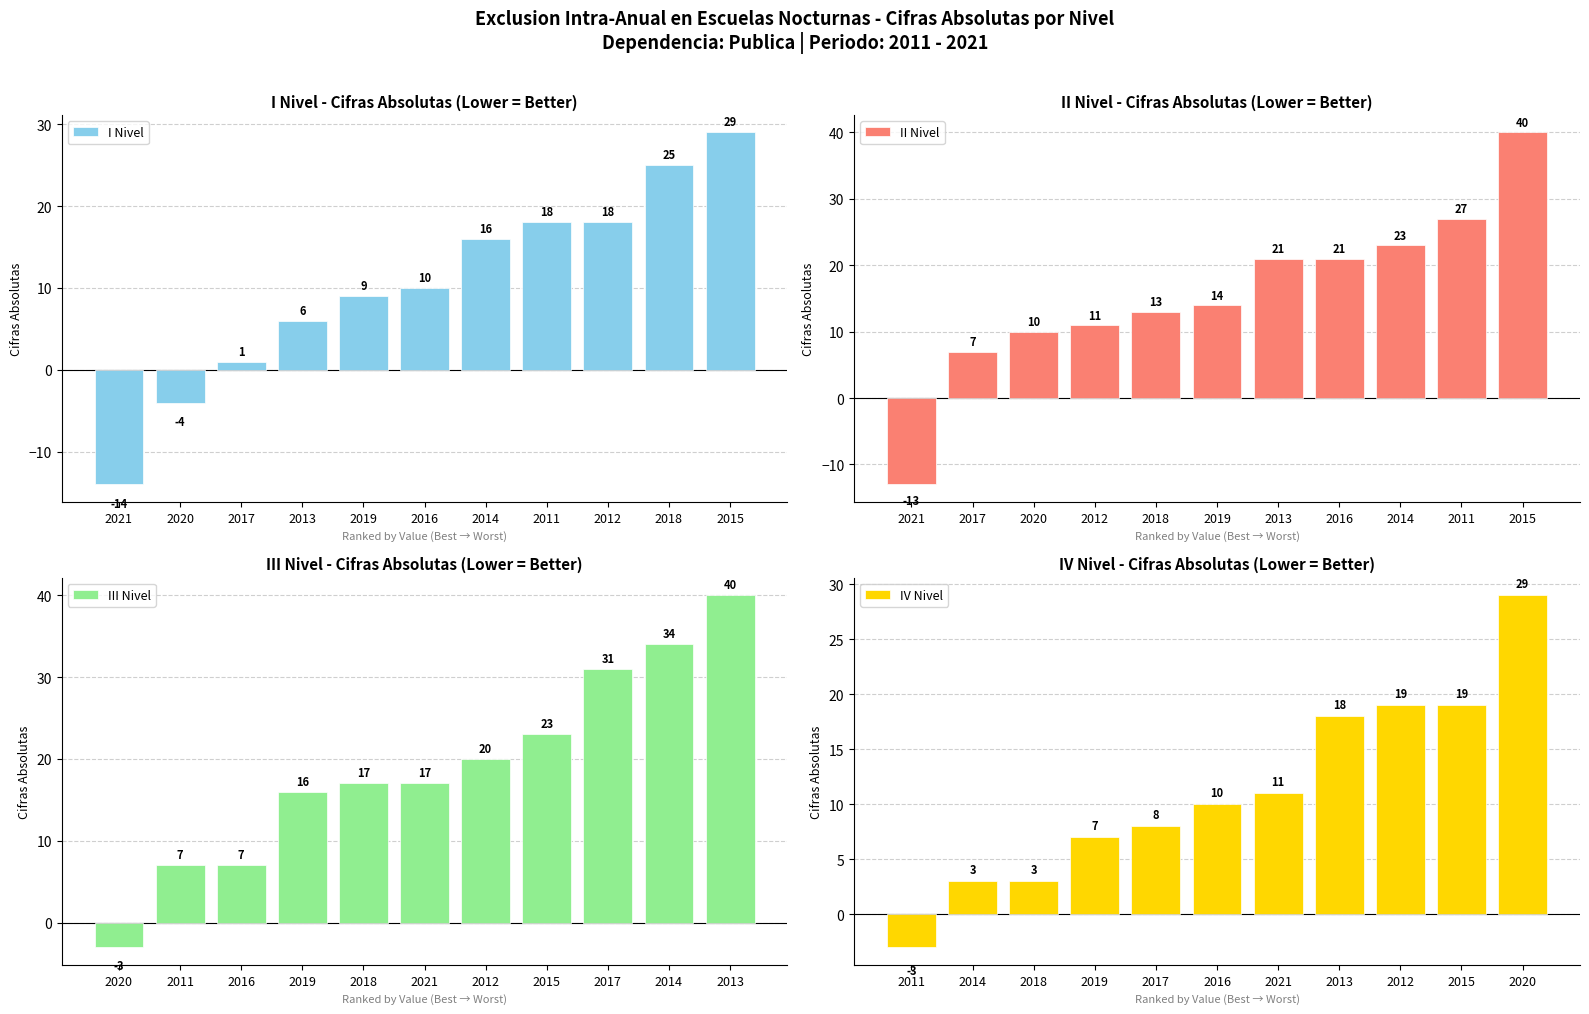

What is the maximum value shown in the chart?

40